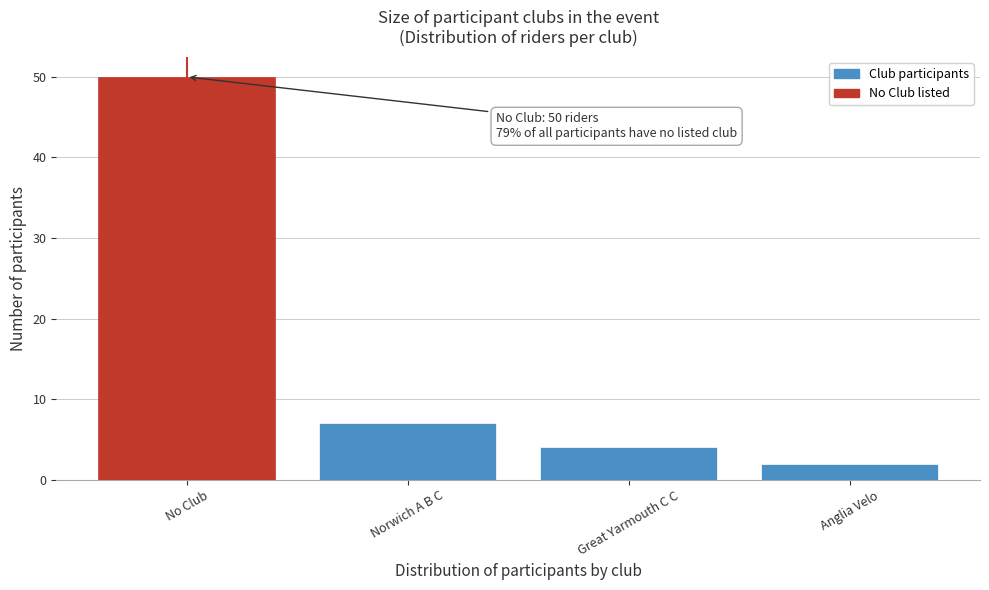

Reading right to left, extract all data points from this chart.

Anglia Velo=2	Great Yarmouth C C=4	Norwich A B C=7	No Club=50